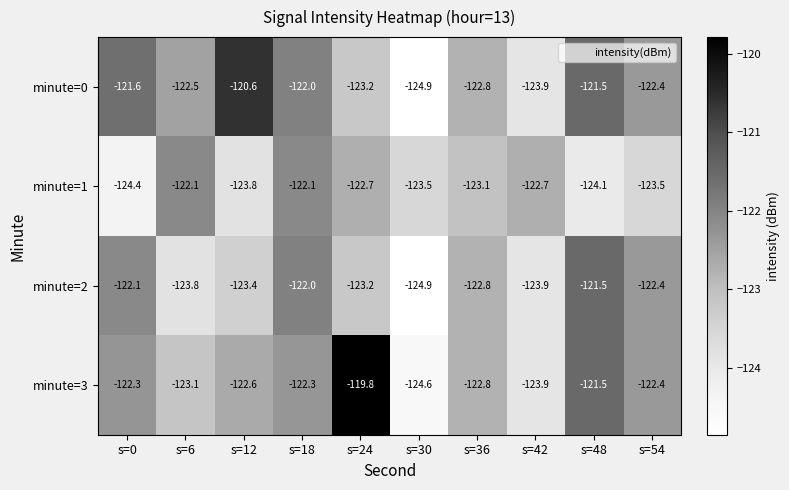

What is the greatest value displayed?

-119.8